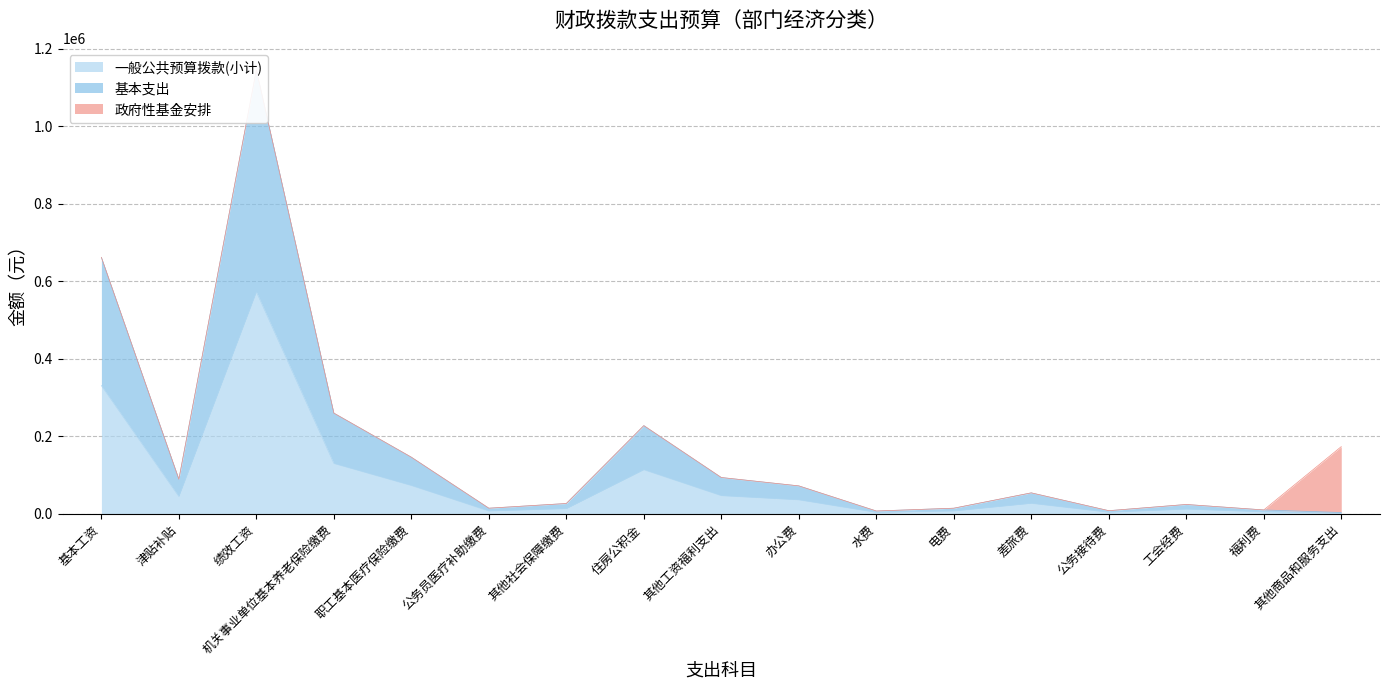

Which category has the highest value in the 一般公共预算拨款(小计) series?

绩效工资